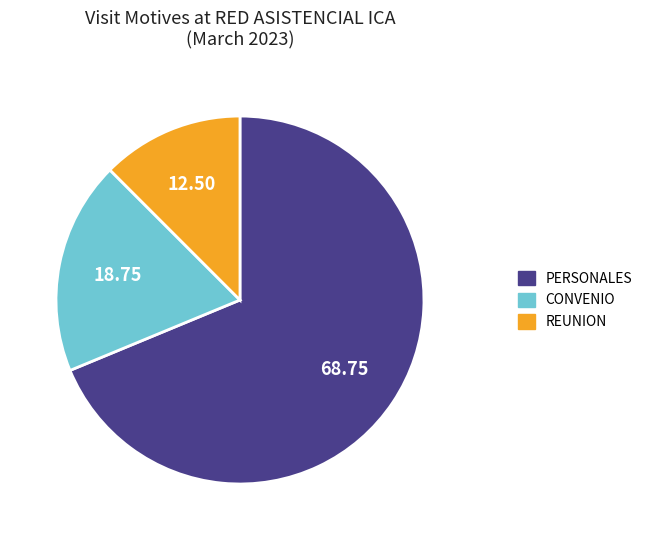

Which category has the smallest portion of the pie?

REUNION